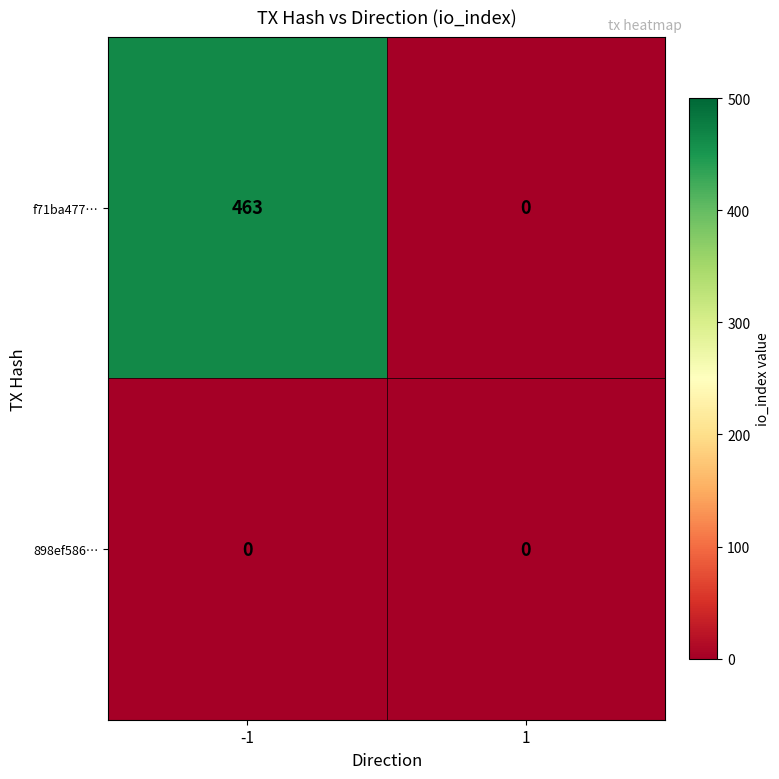

Reading left to right, list all the values displayed in this chart.

f71ba477…: 463	0
898ef586…: 0	0